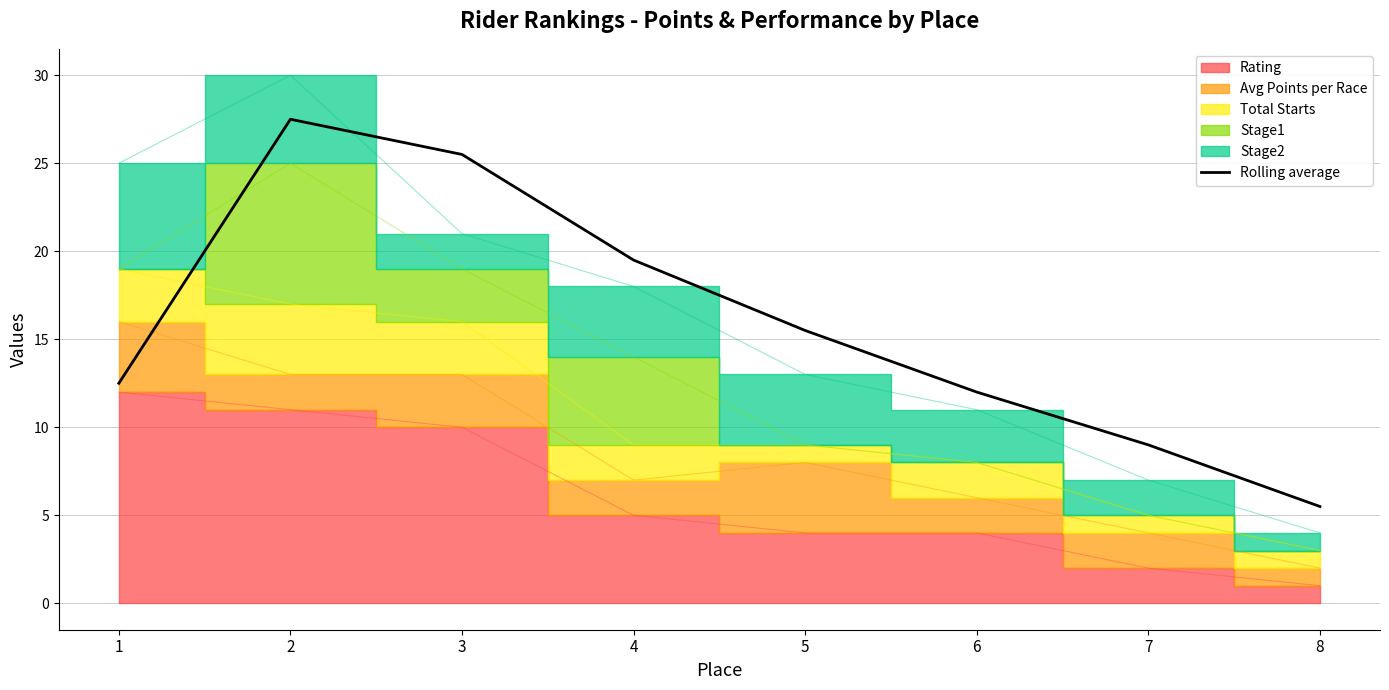

What is the difference between the second highest and second lowest values?

16.5